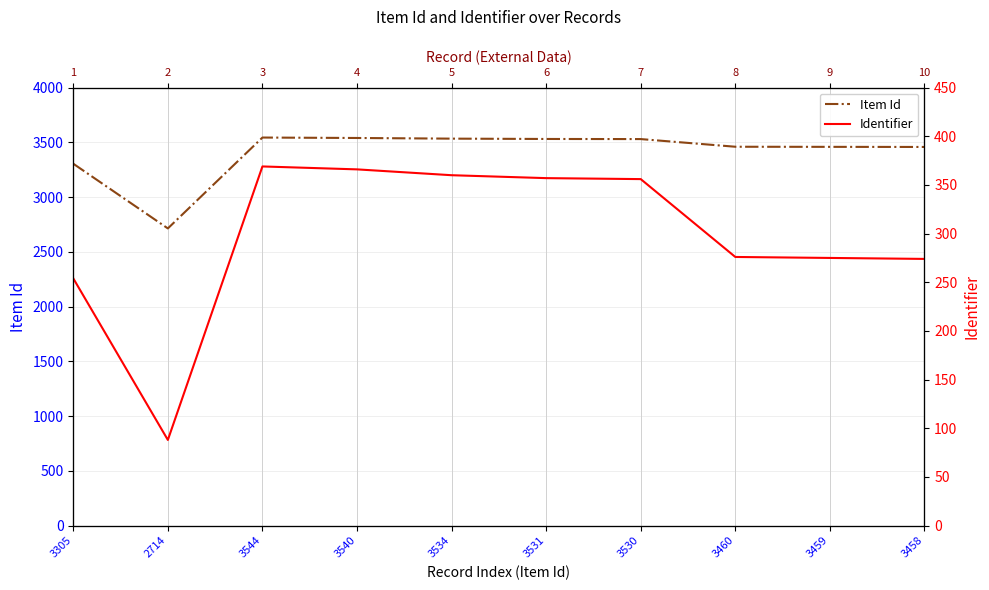

List the series in order of their peak value, highest first.

Item Id, Identifier